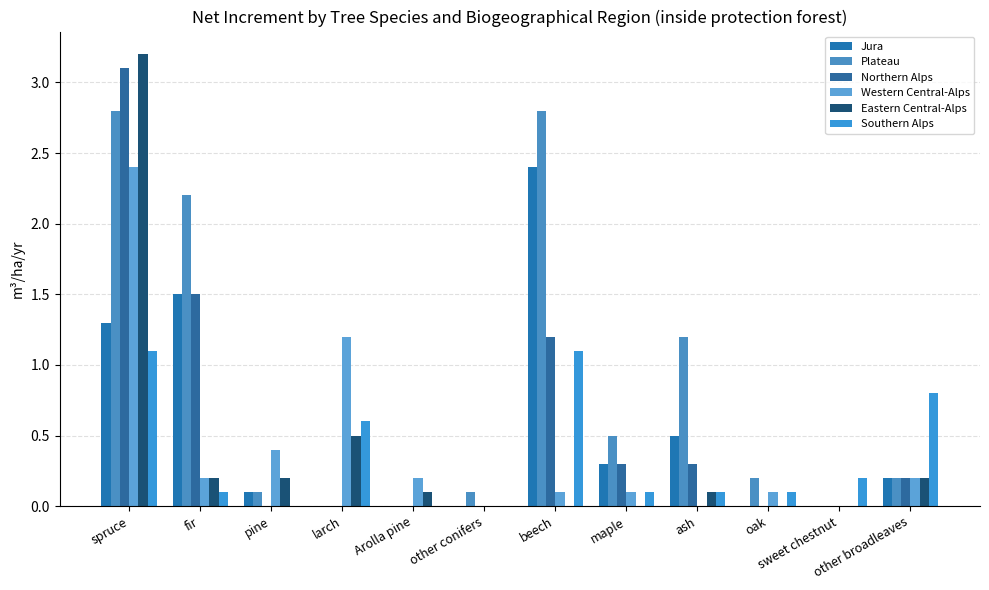

What is the highest value of the Southern Alps series?

1.1